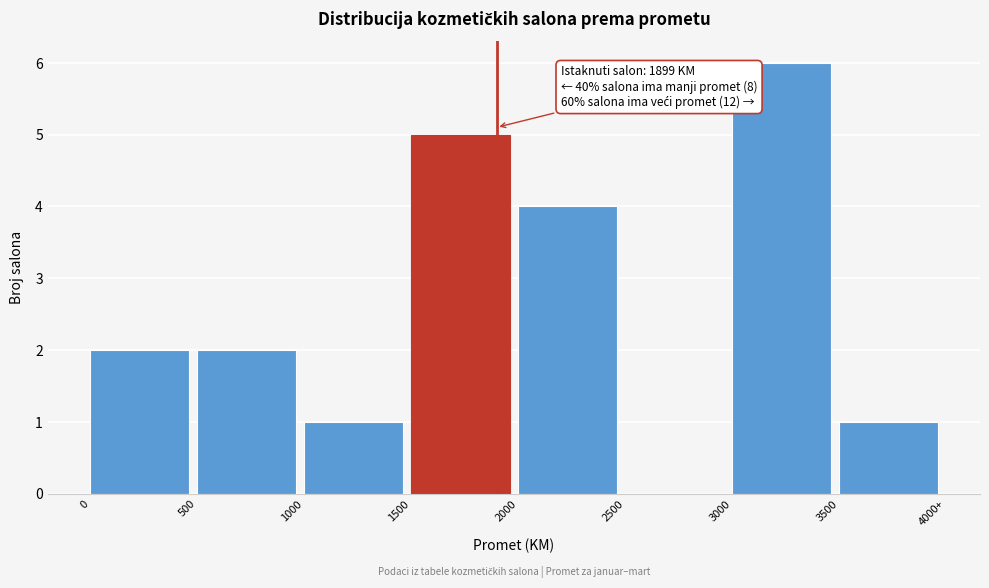

Reading left to right, transcribe all the data shown in this chart.

0=2	500=2	1000=1	1500=5	2000=4	2500=0	3000=6	3500=1